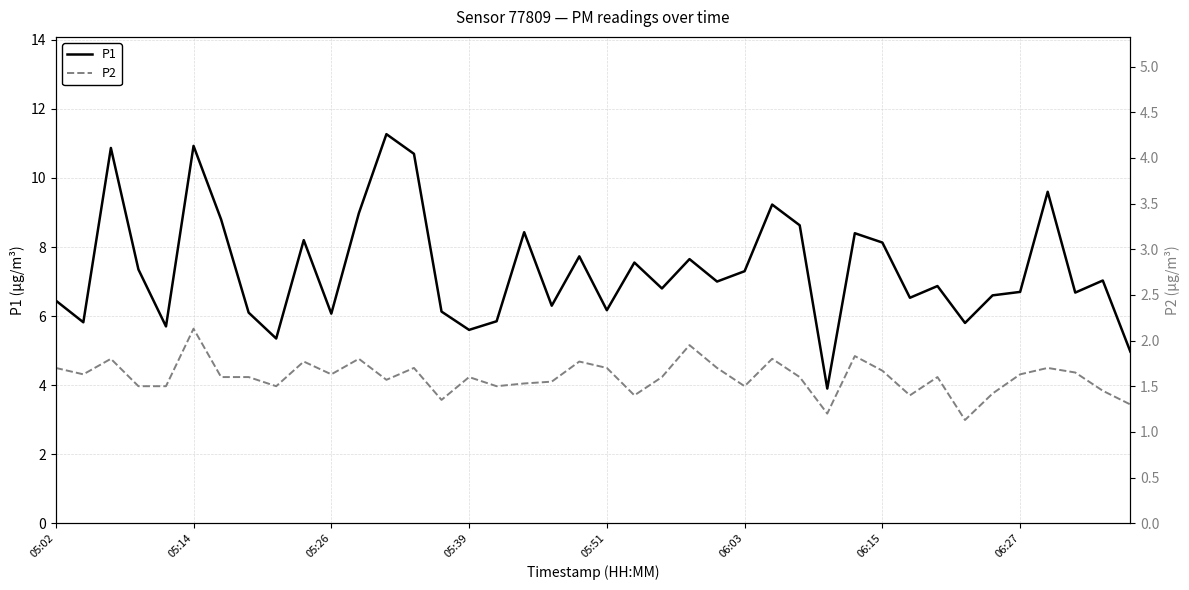

True or false: P2 and P1 cross at least once.

False